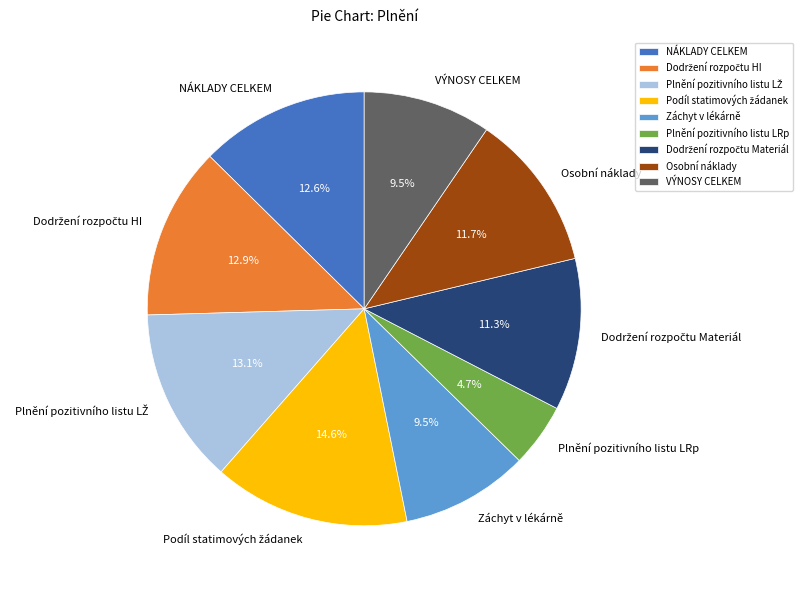

How much of the chart is everything except NÁKLADY CELKEM?

87.4%